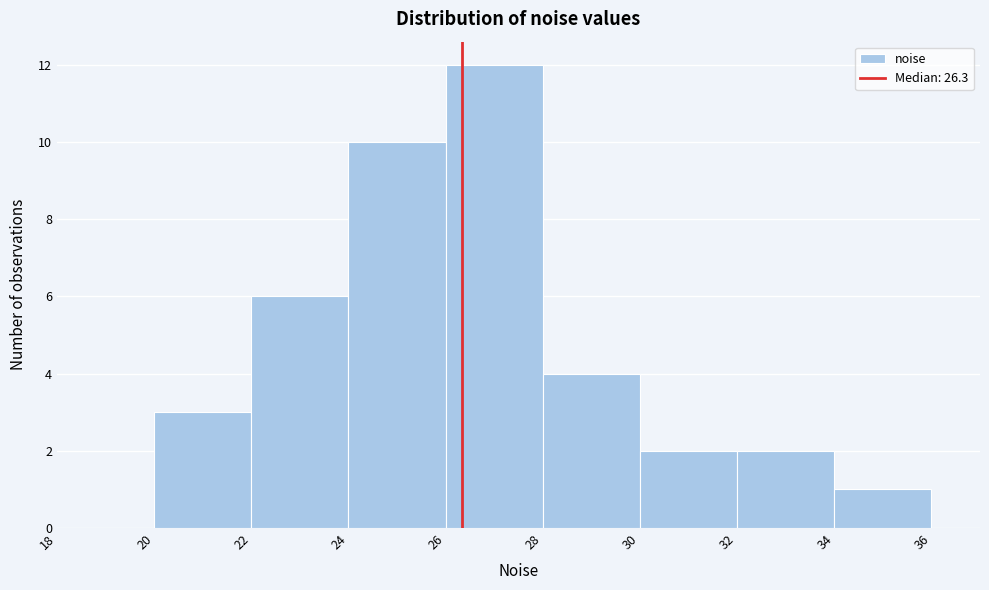

Which range on the x-axis has the tallest bar?

26 to 28